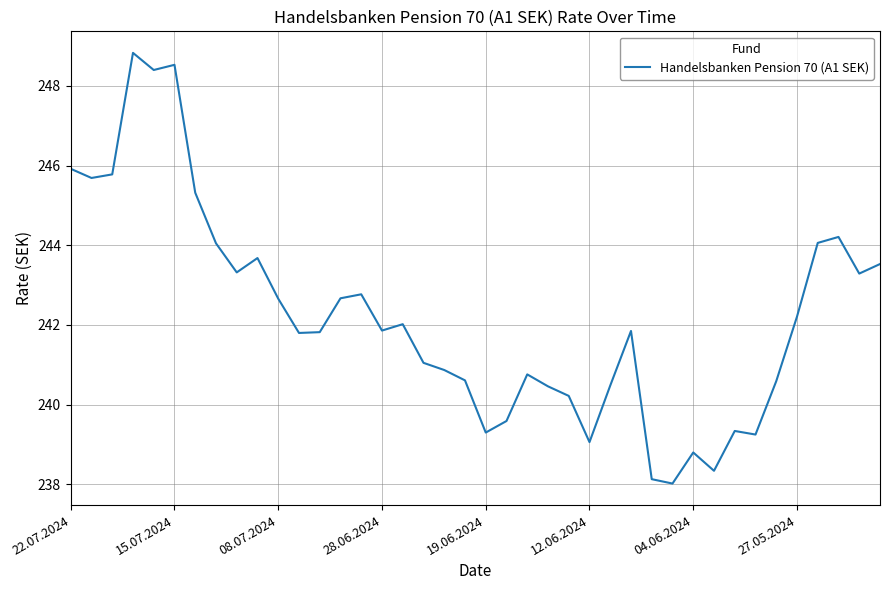

What is the maximum value shown in the chart?

248.8